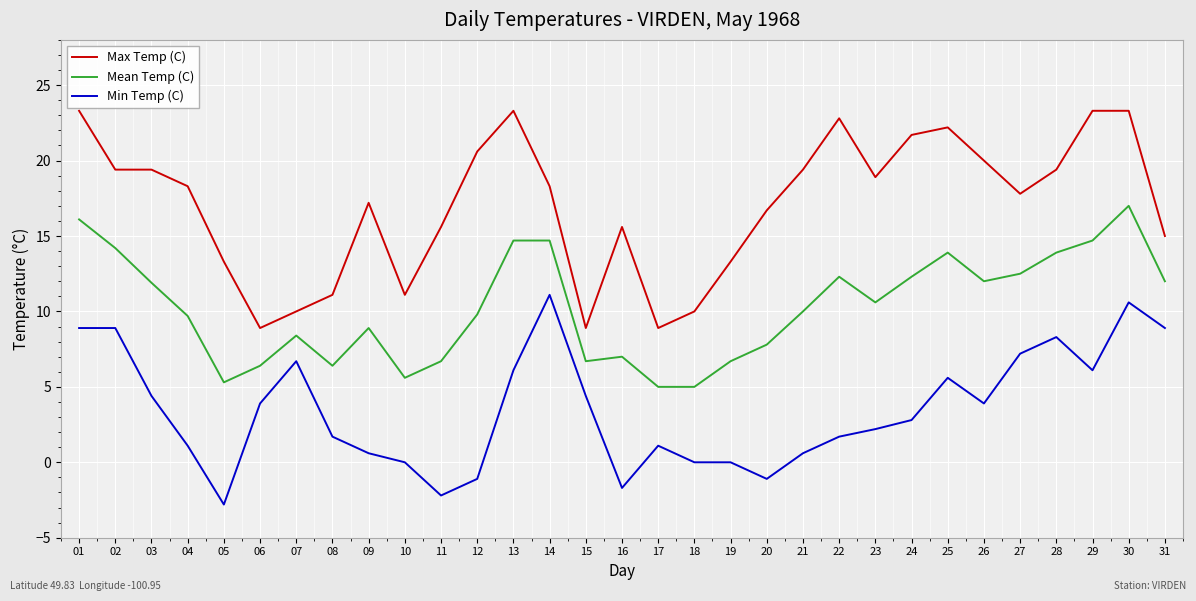

At which category is the sum across all series the highest?

30